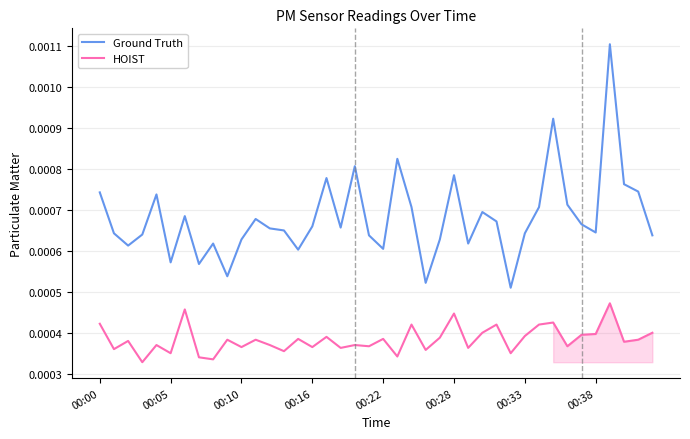

Where is Ground Truth nearest to the value 0?

29